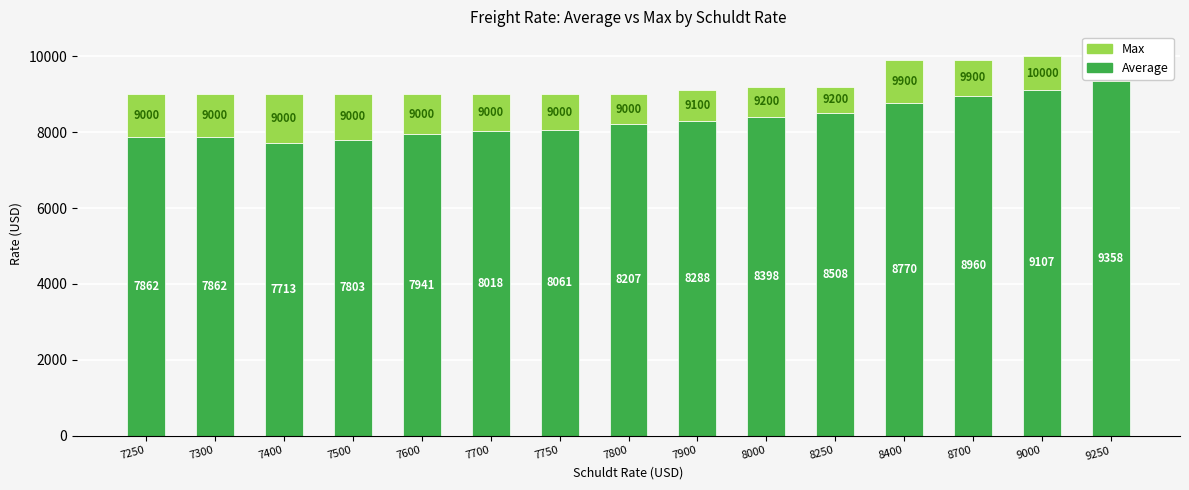

The Average series shows 8288 at 7900. True or false?

True